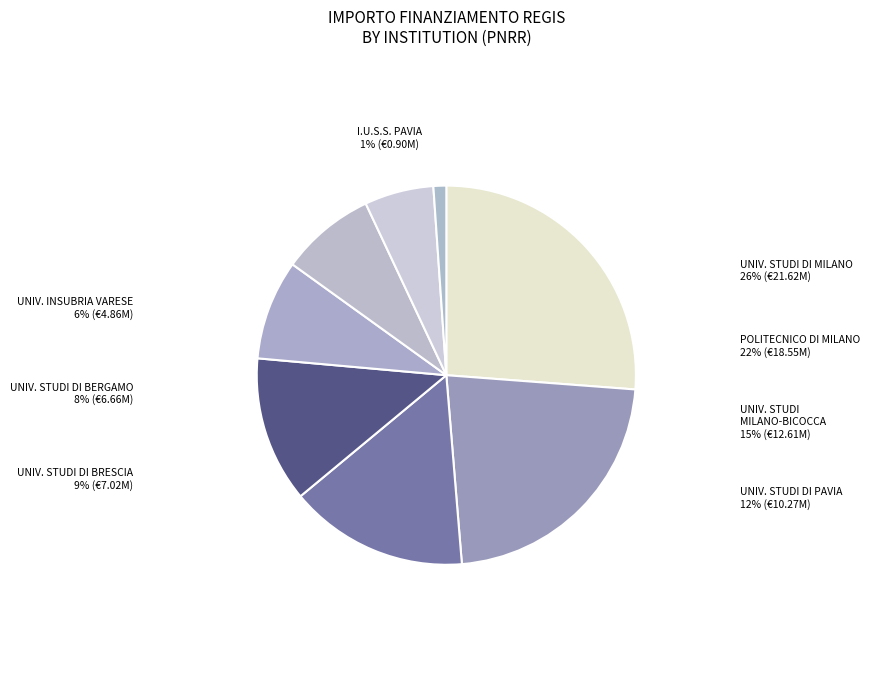

Is I.U.S.S. ISTITUTO UNIVERSITARIO DI STUDI SUPERIORI the majority of the pie?

No